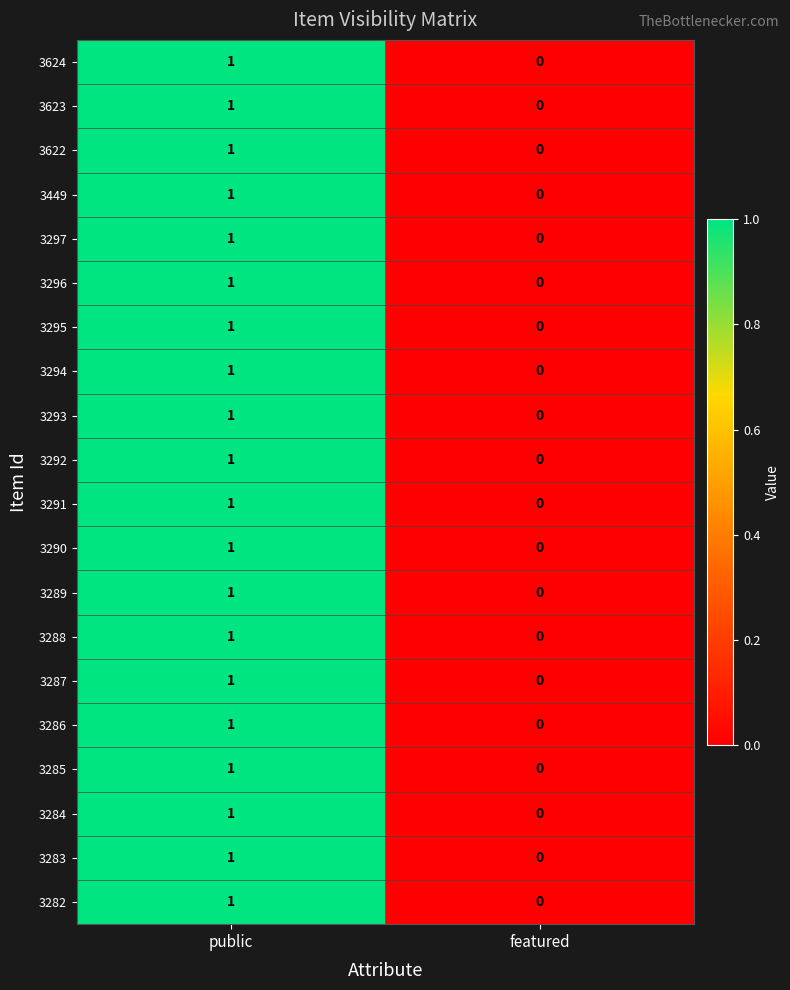

At which label is 3285 closest to 0?

featured